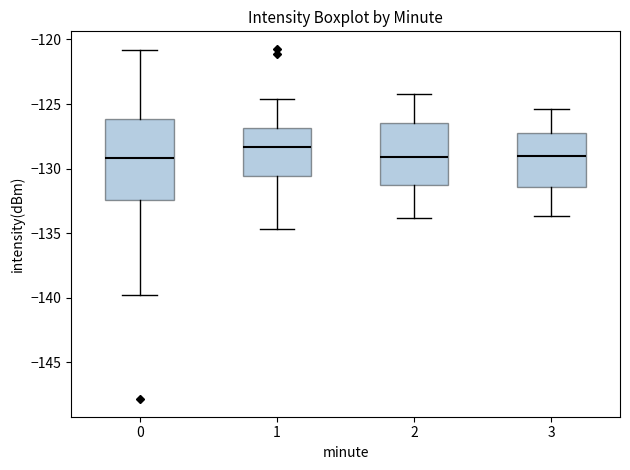

Reading left to right, transcribe this box plot: for each box, give where its median line is, the range the box spans, and where its two whiskers end, as read against the y-axis. The values are not printed on the chart, so give them approximately, as read against the axis.

0: median -129.0, box -132.5 to -126.0, whiskers -140.0 to -121.0
1: median -128.5, box -130.5 to -127.0, whiskers -134.5 to -124.5
2: median -129.0, box -131.5 to -126.5, whiskers -134.0 to -124.0
3: median -129.0, box -131.5 to -127.0, whiskers -133.5 to -125.5